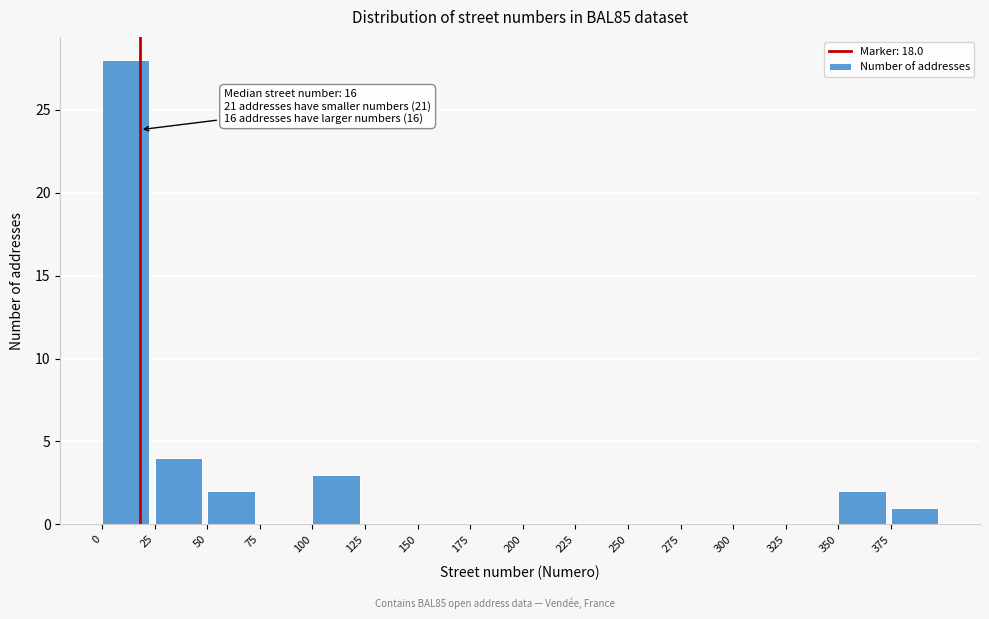

Over which range of the x-axis is the bar tallest?

0 to 25